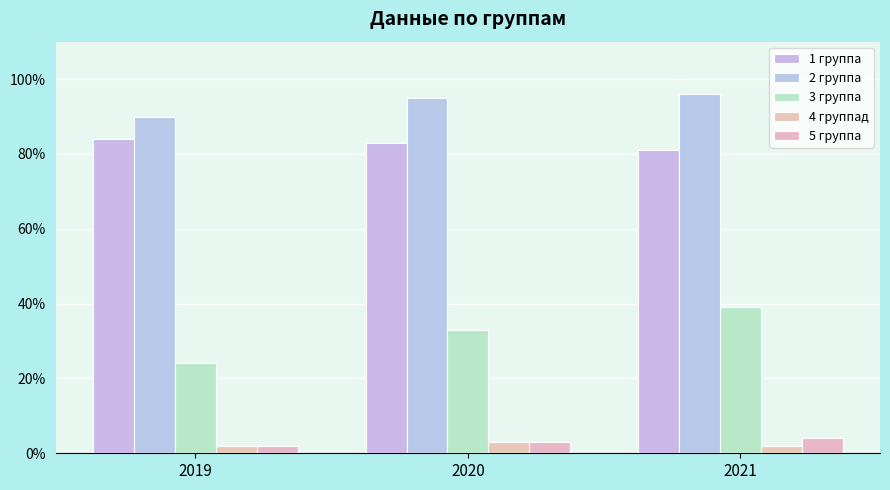

What is the value of the 1 группа bar at the 1st from the left?

84